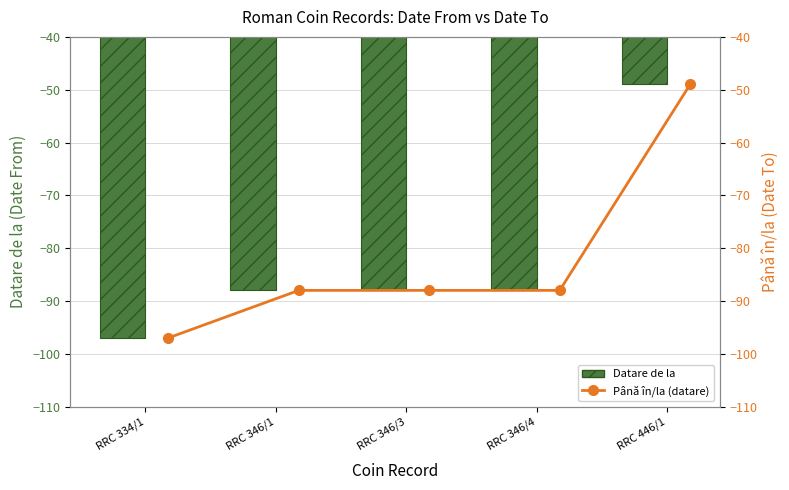

How many data points in Până în/la (datare) are less than -88?

1